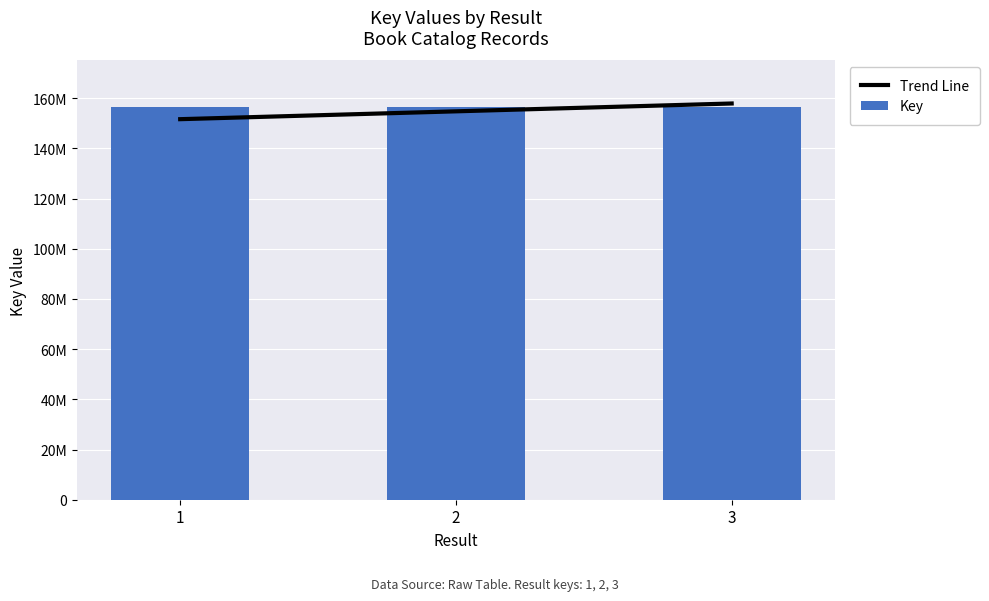

What is the value of the Key bar at the 3rd from the left?

156296405.0